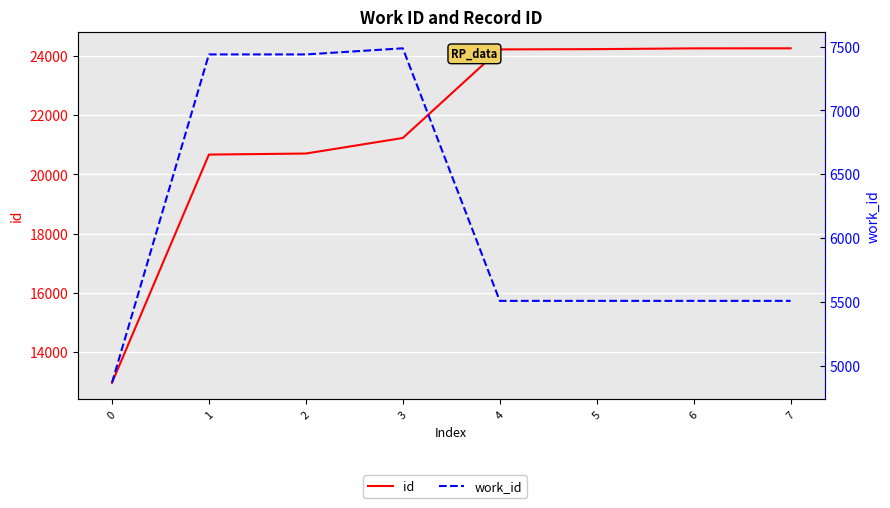

What is the total value across all series at 1?

28105